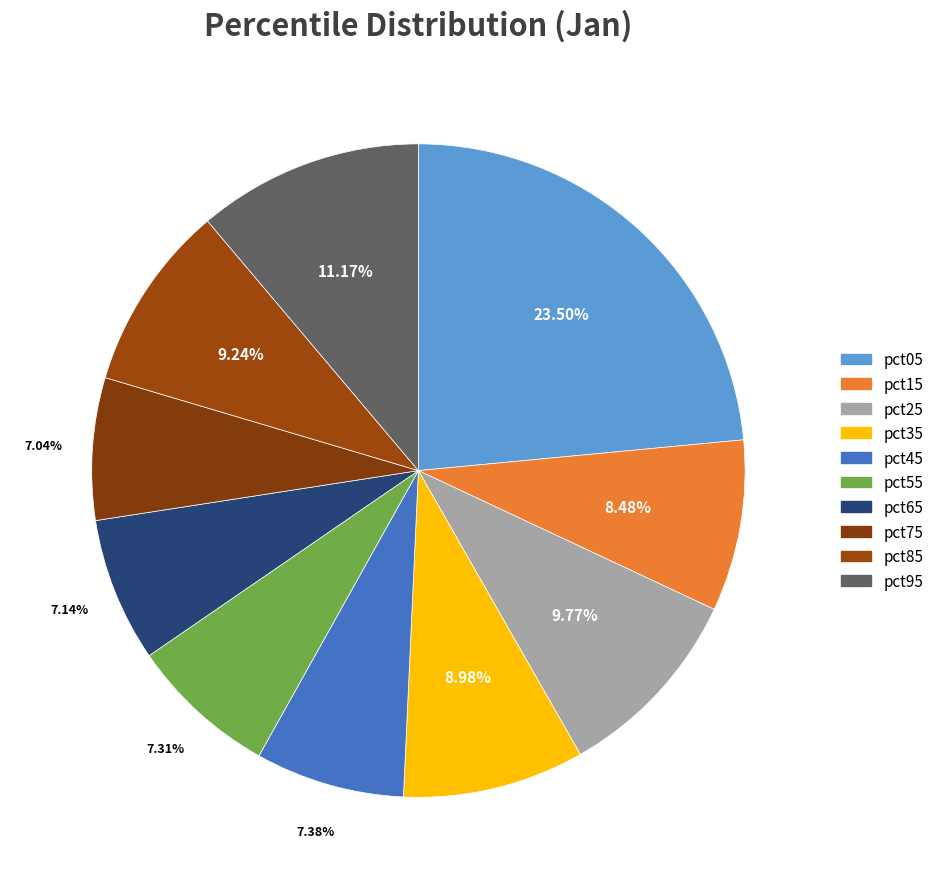

To the nearest percent, what percentage of the pie is pct65?

7%